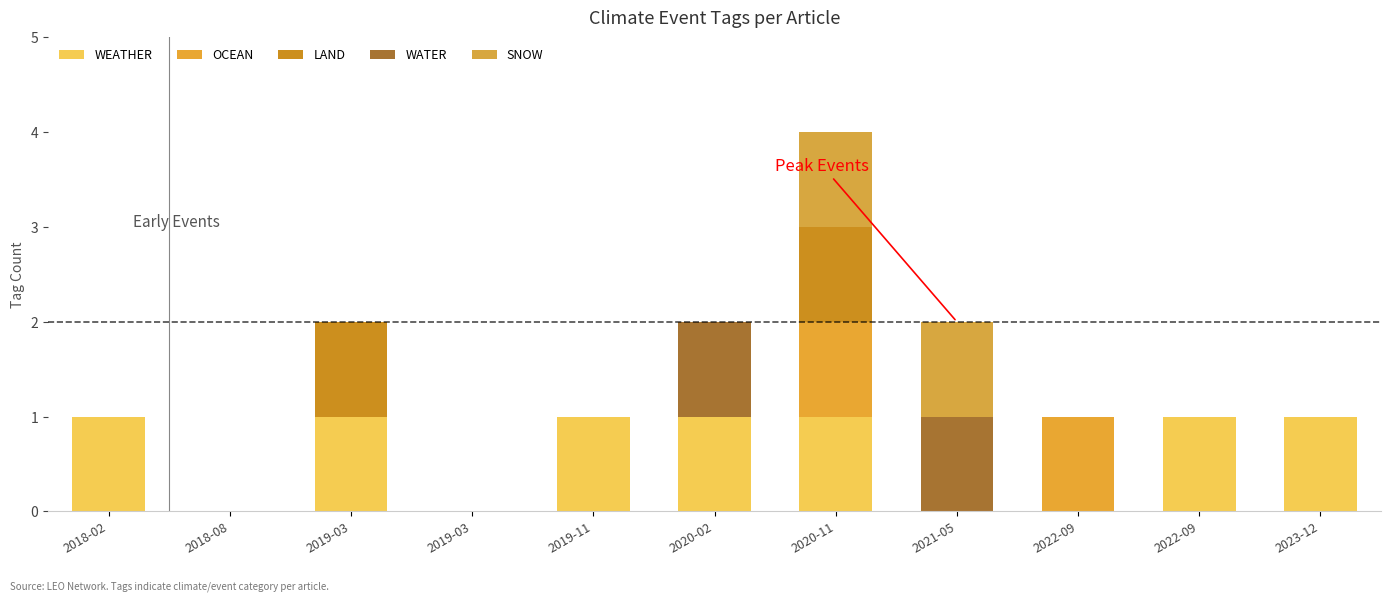

Rank the categories by LAND value from highest to lowest.

2019-03, 2020-11, 2018-02, 2018-08, 2019-03, 2019-11, 2020-02, 2021-05, 2022-09, 2022-09, 2023-12